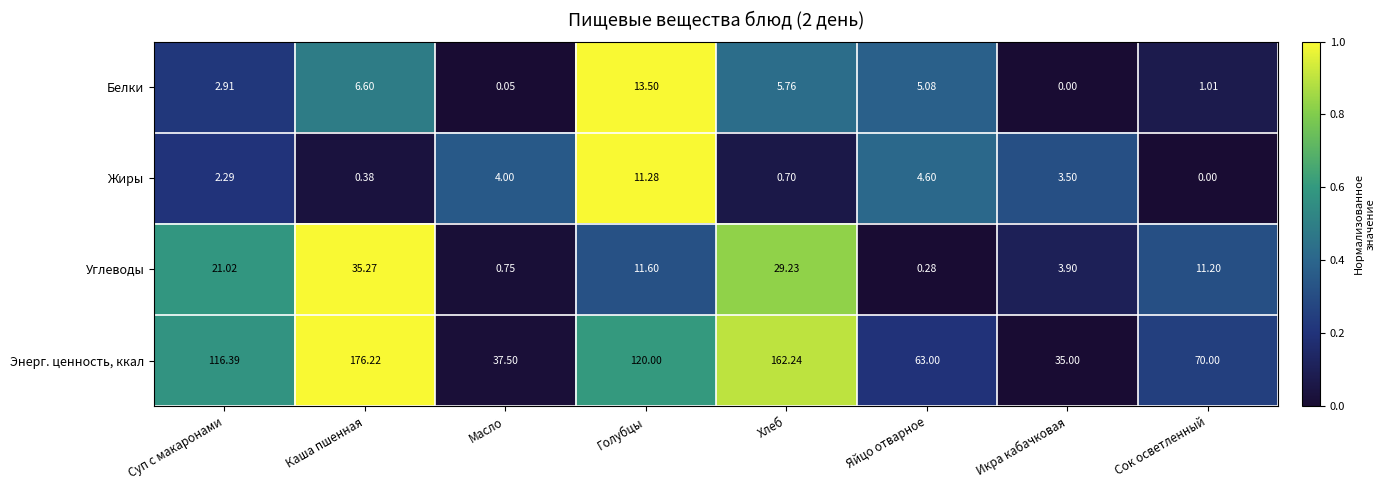

At Масло, list the series in order from smallest to largest.

Белки, Углеводы, Жиры, Энерг. ценность, ккал